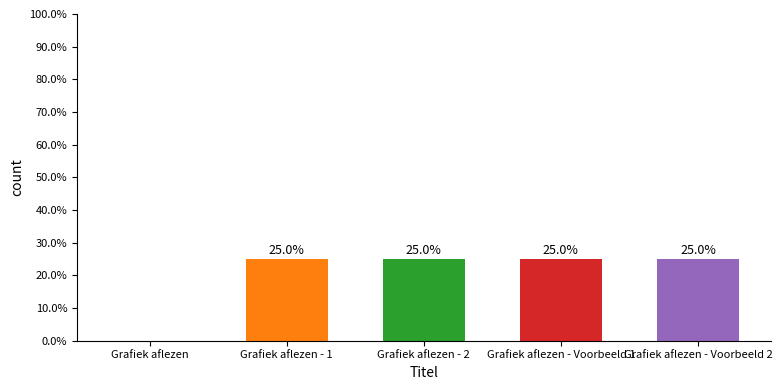

How many data points are above 24?

4